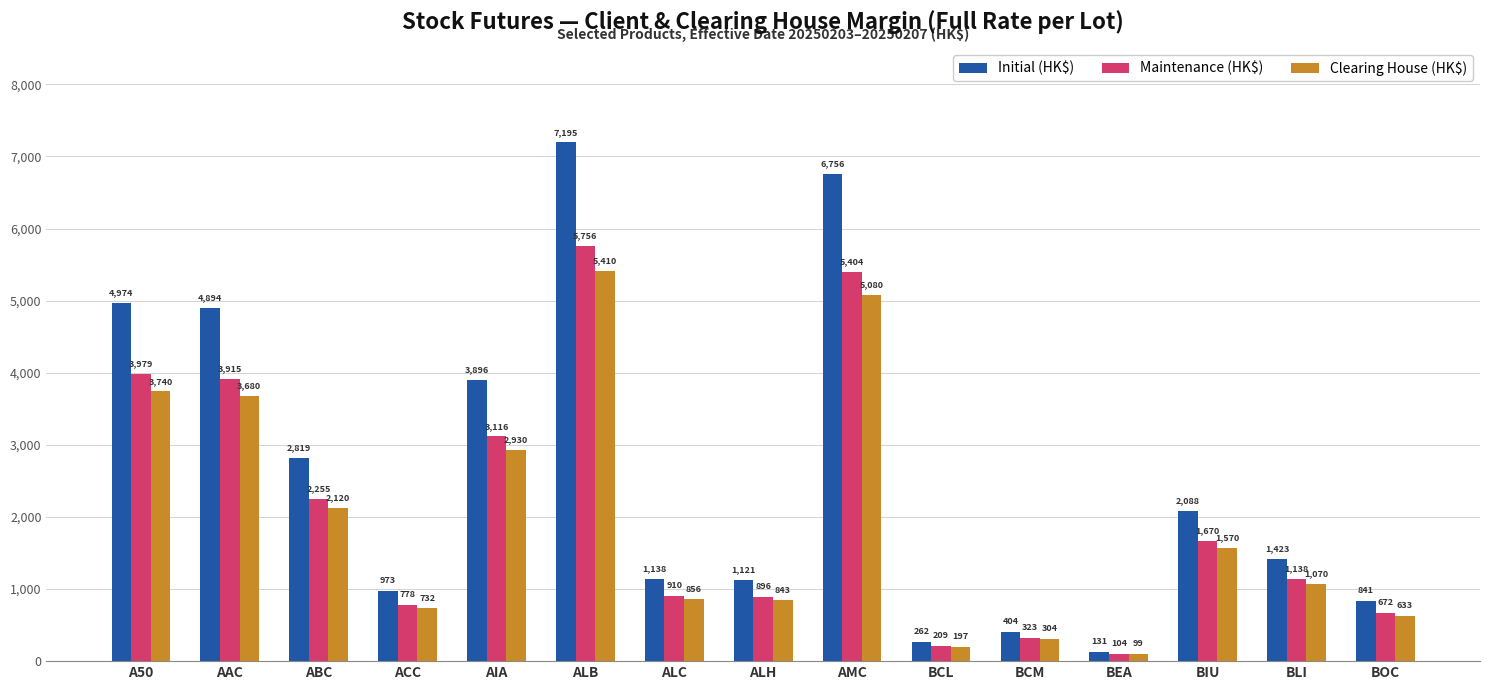

Is it true that Clearing House (HK$) equals 1138 at ALH?

False